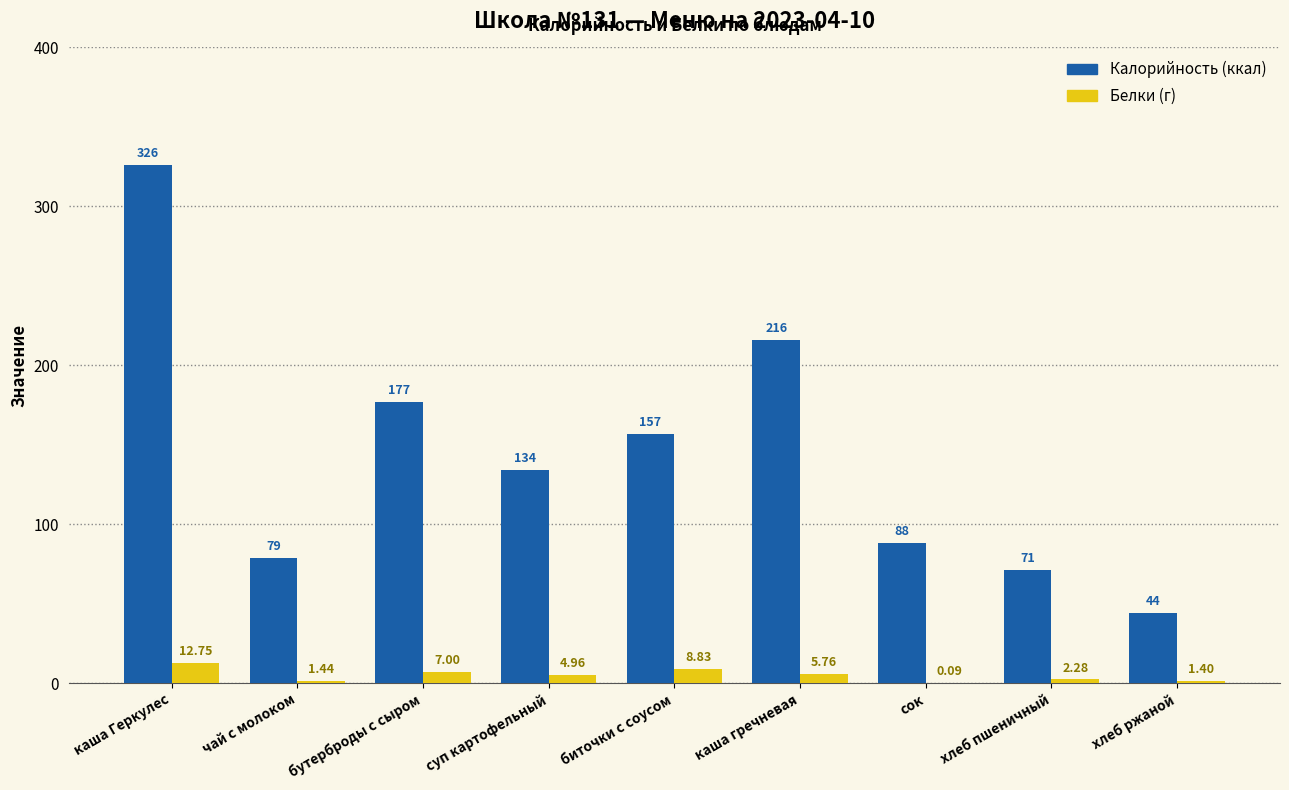

At which category is the sum across all series the highest?

каша Геркулес